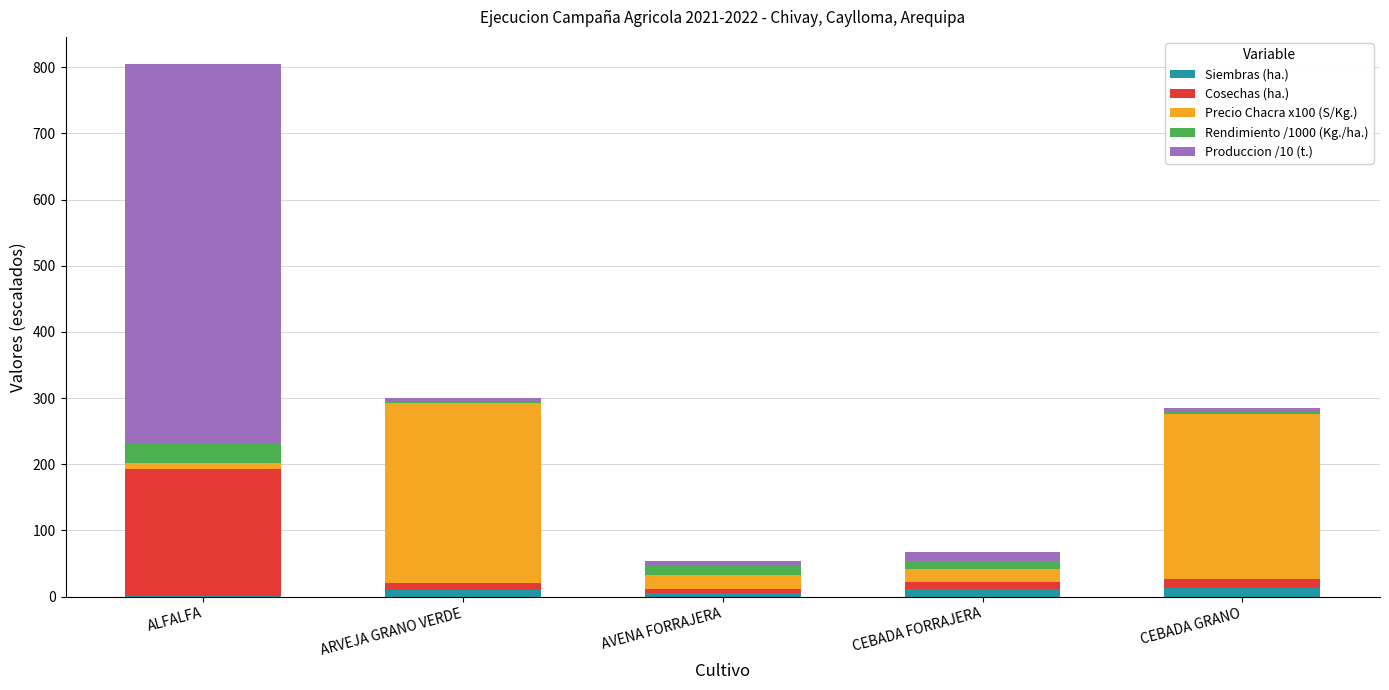

Count the number of data series in this chart.

5